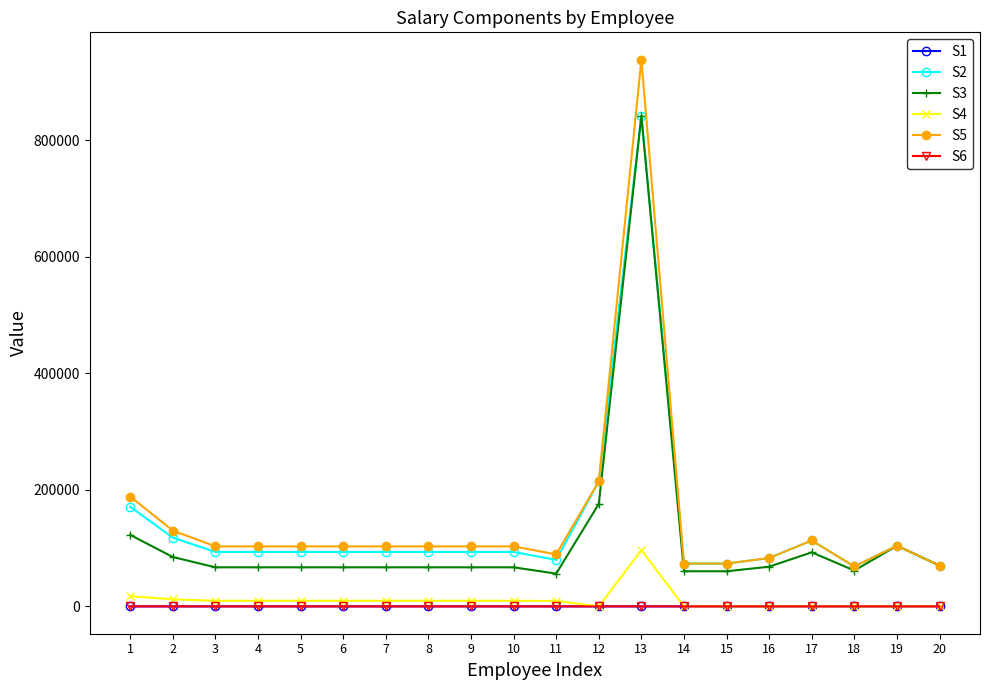

At which category is the sum across all series the highest?

13